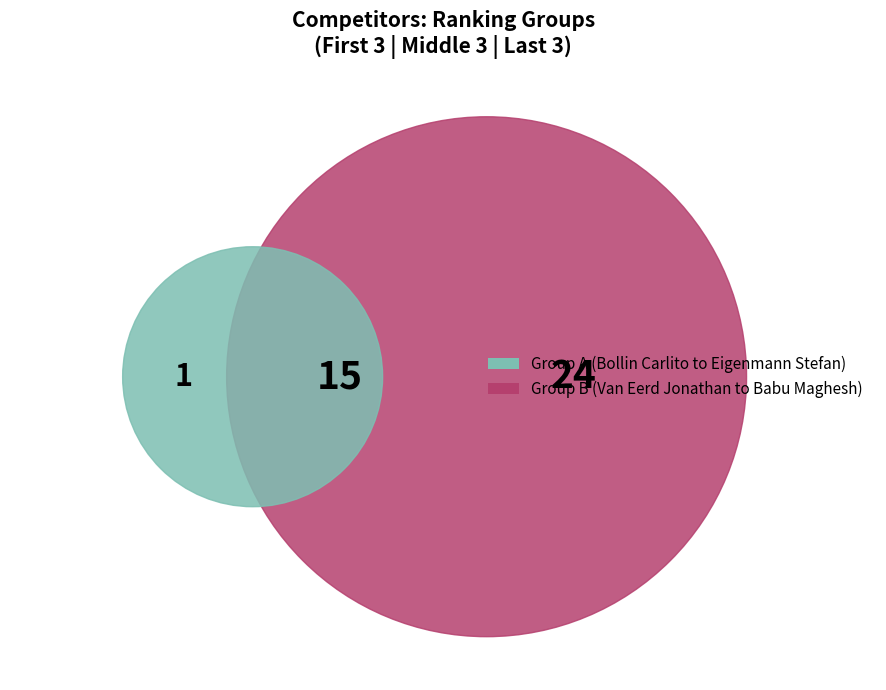

Combined, do Scherrer Kurt and Babu Maghesh account for over 50%?

No